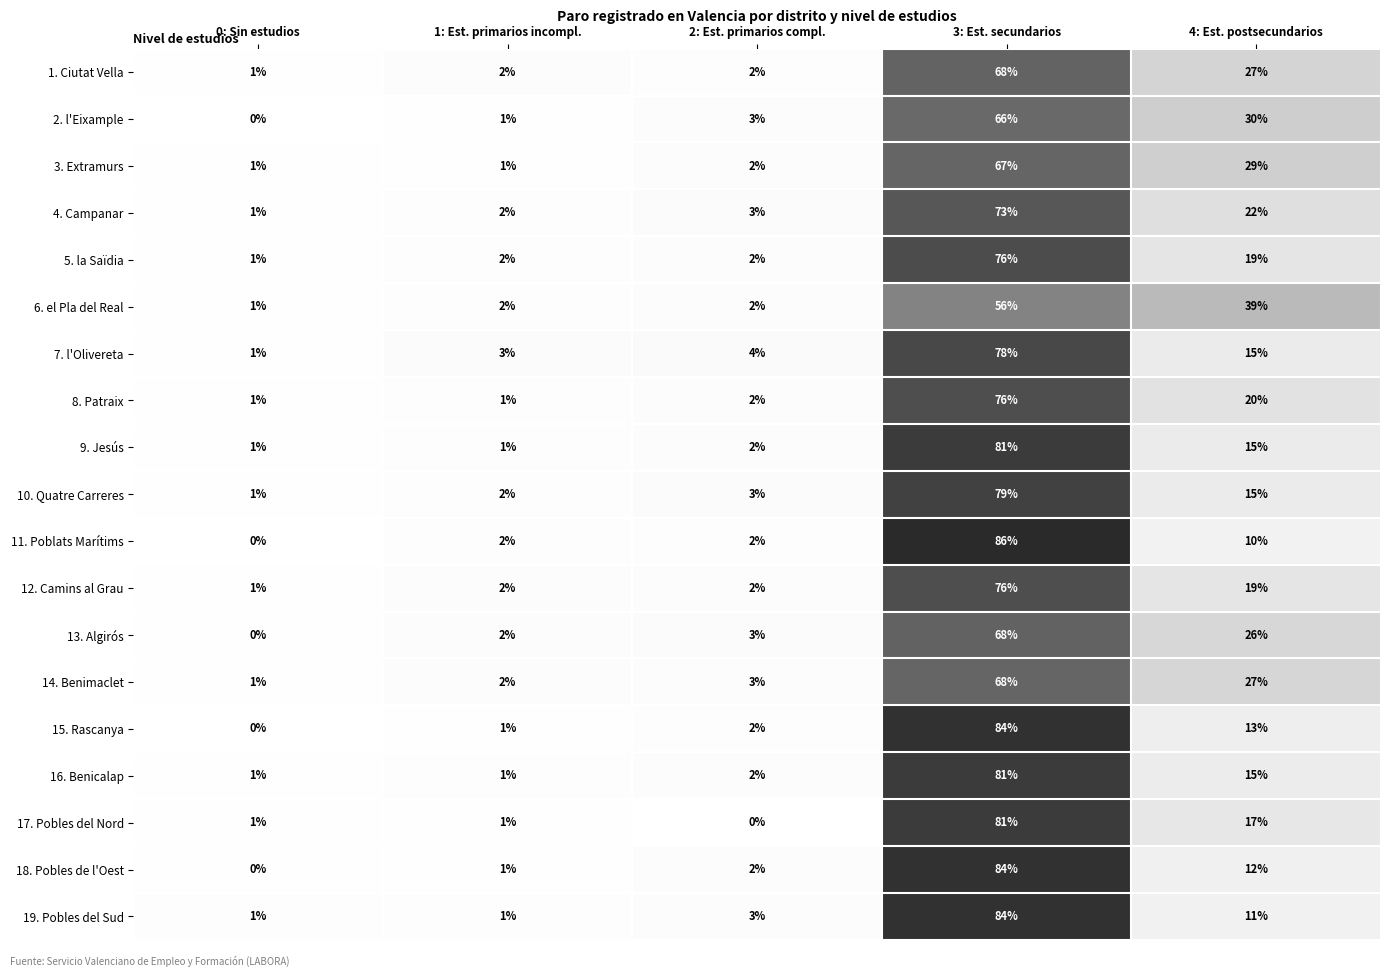

The value of 8. Patraix at 0: Sin estudios is 1. True or false?

True